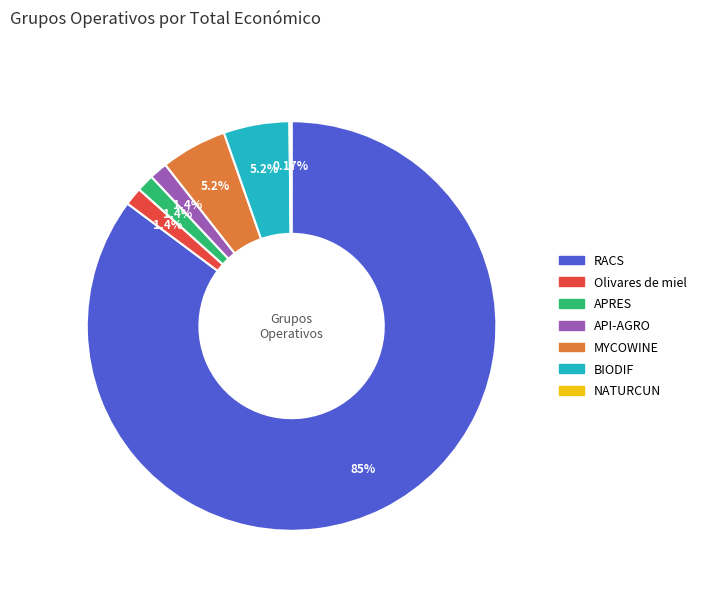

True or false: API-AGRO accounts for 11% of the total.

False